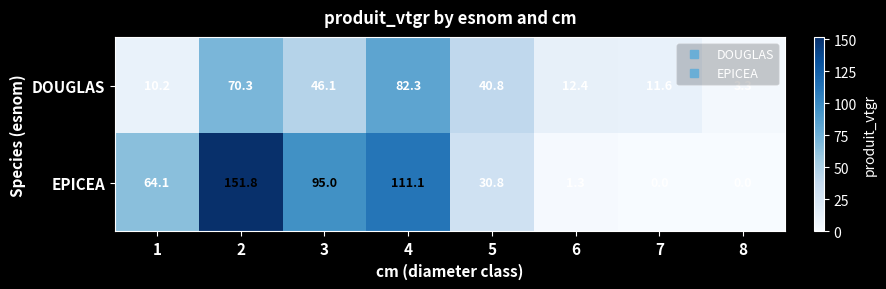

What is the total value across all series at 8?

3.3